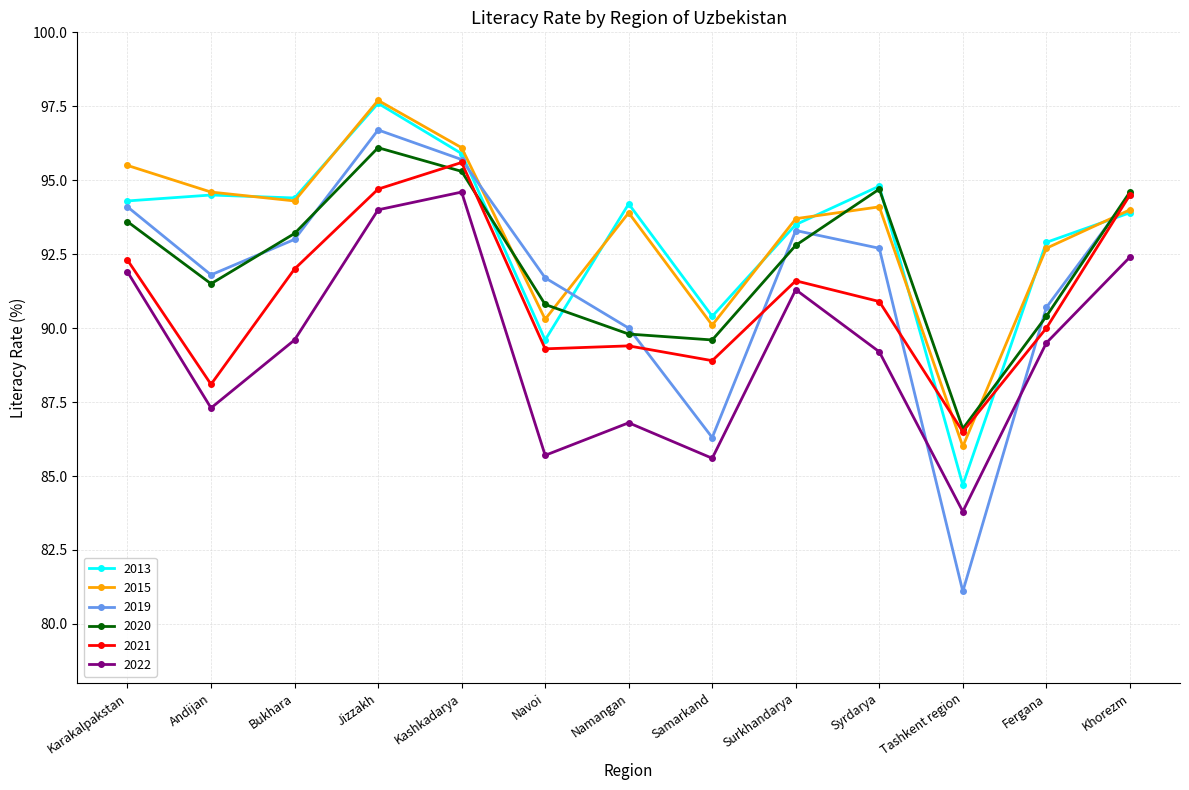

After their last crossing, which series has the higher values: 2019 or 2015?

2019